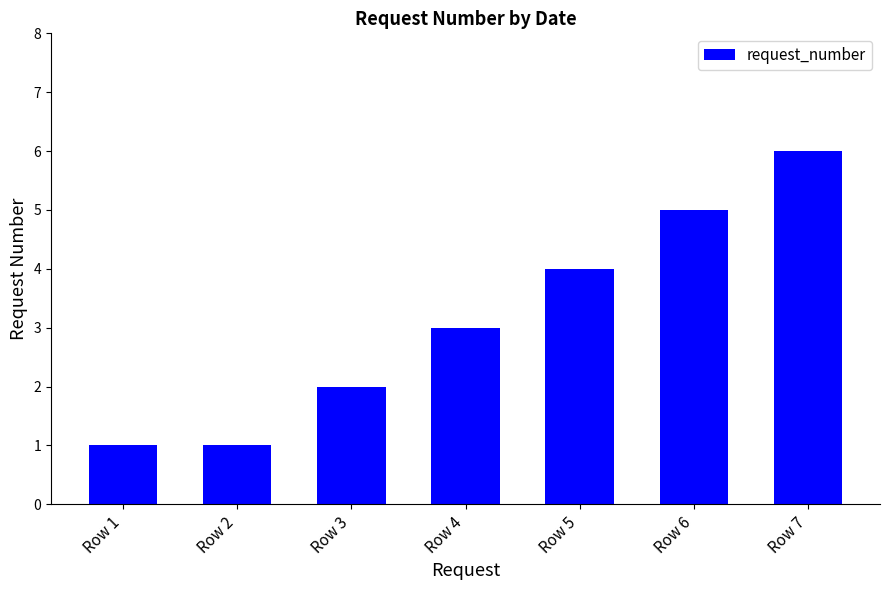

What is the minimum value shown in the chart?

1